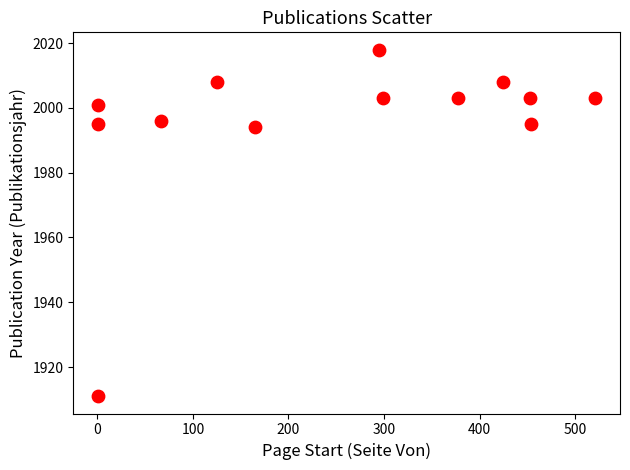

What is the range of Y values (max minus min)?

107